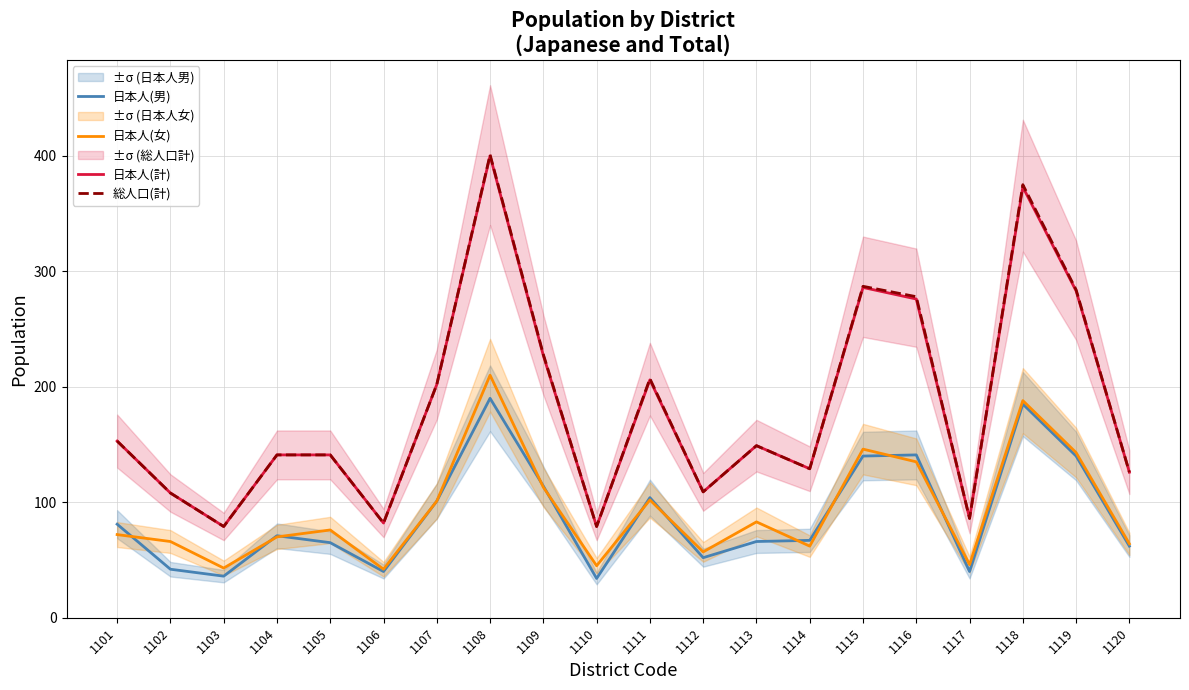

What are all the series names shown in the legend?

日本人(男), 日本人(女), 日本人(計), 総人口(計)